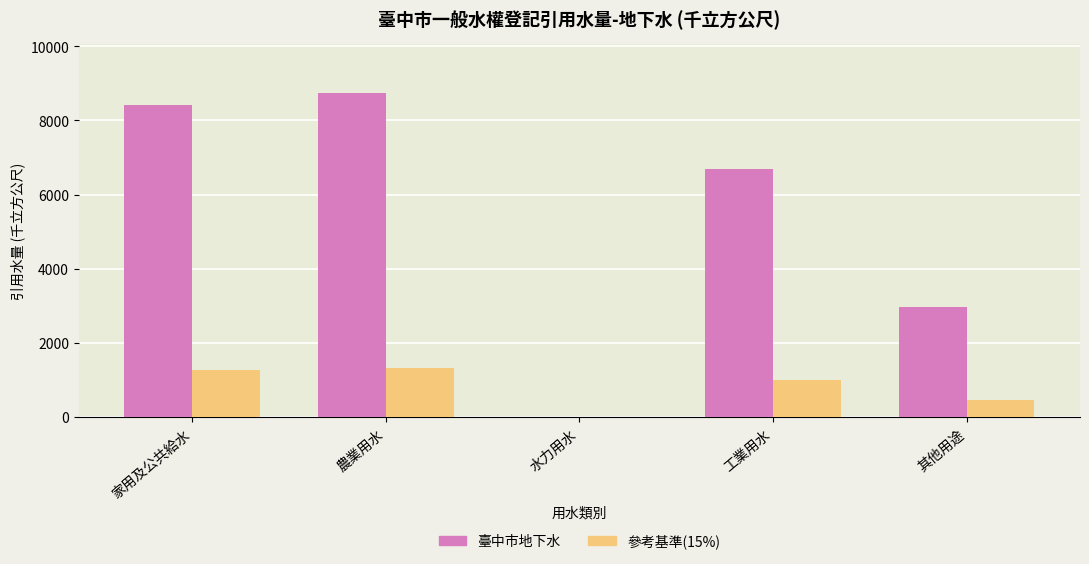

The value of 臺中市地下水 at 農業用水 is 8744.0. True or false?

True